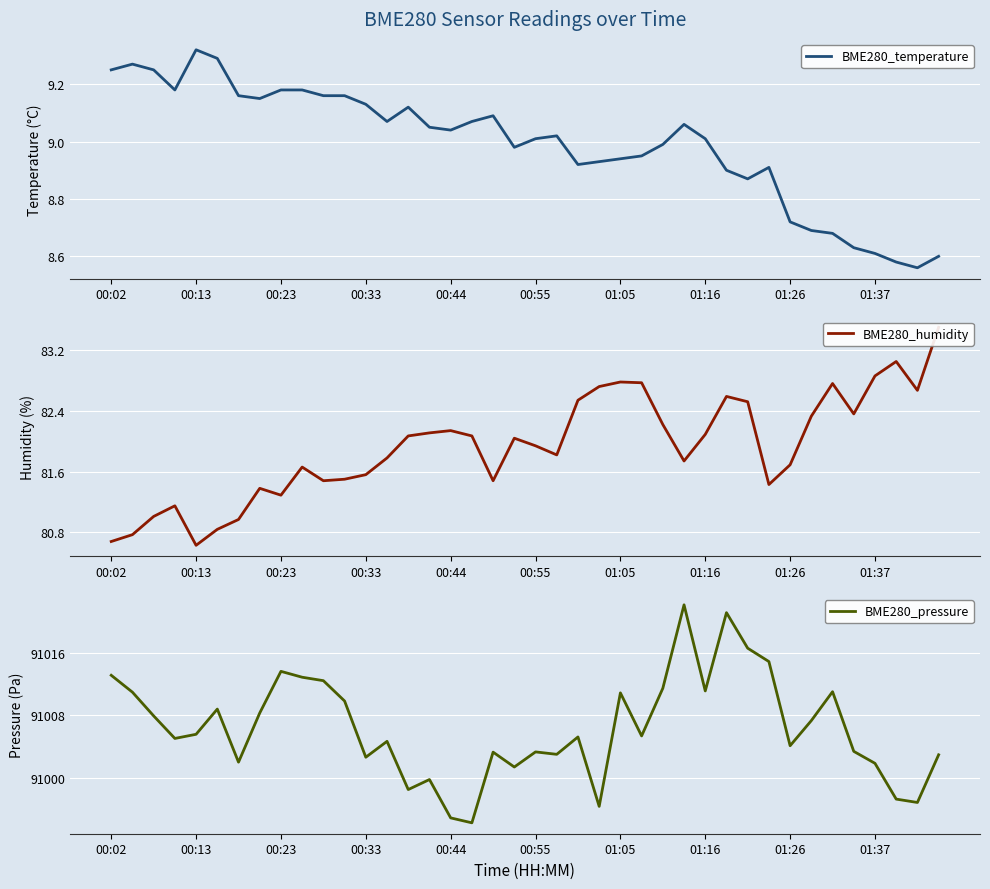

What is the difference between the maximum and minimum values in the BME280_pressure series?

27.9